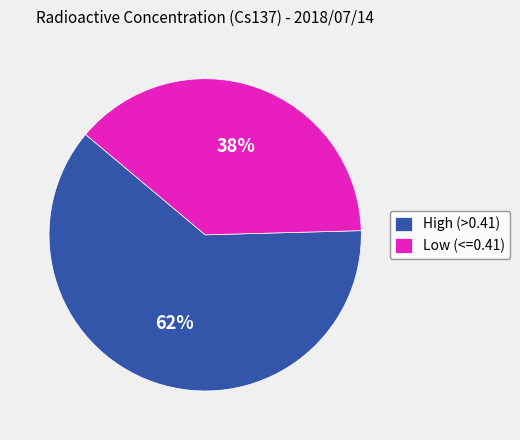

What is the smallest slice in the pie chart?

Low (<=0.41)